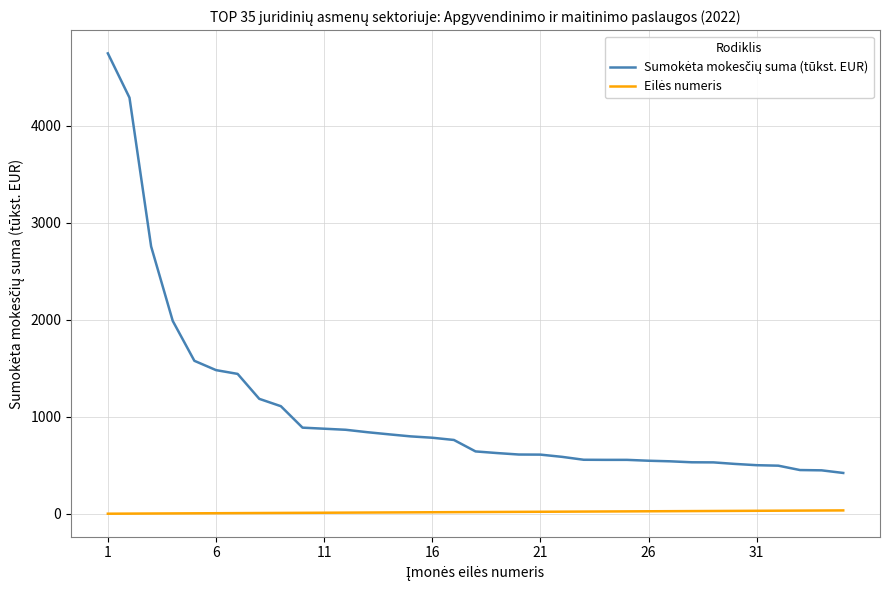

What is the maximum value shown in the chart?

4746